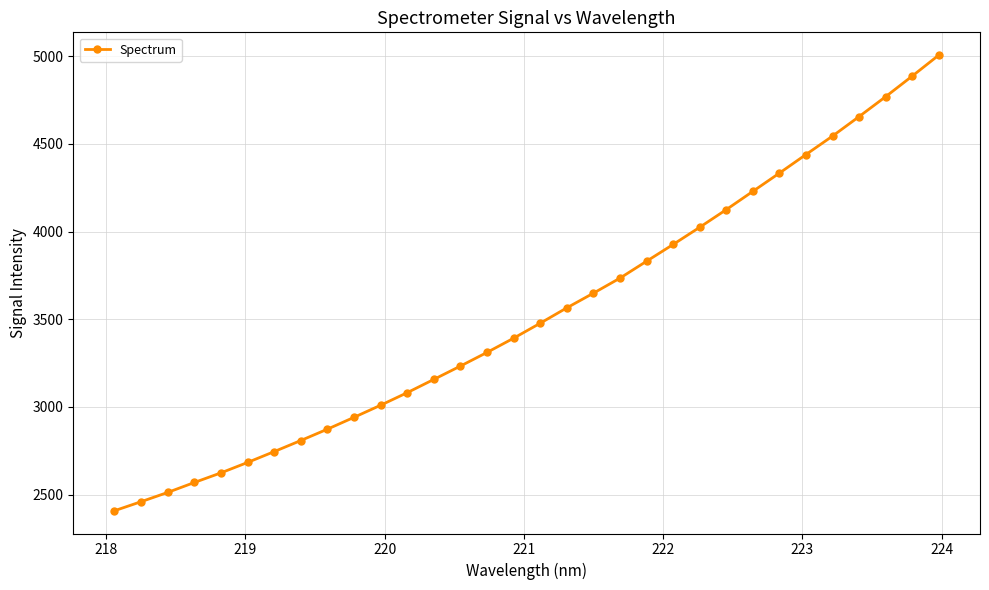

What is the value of the 2nd point from the left?

2459.3